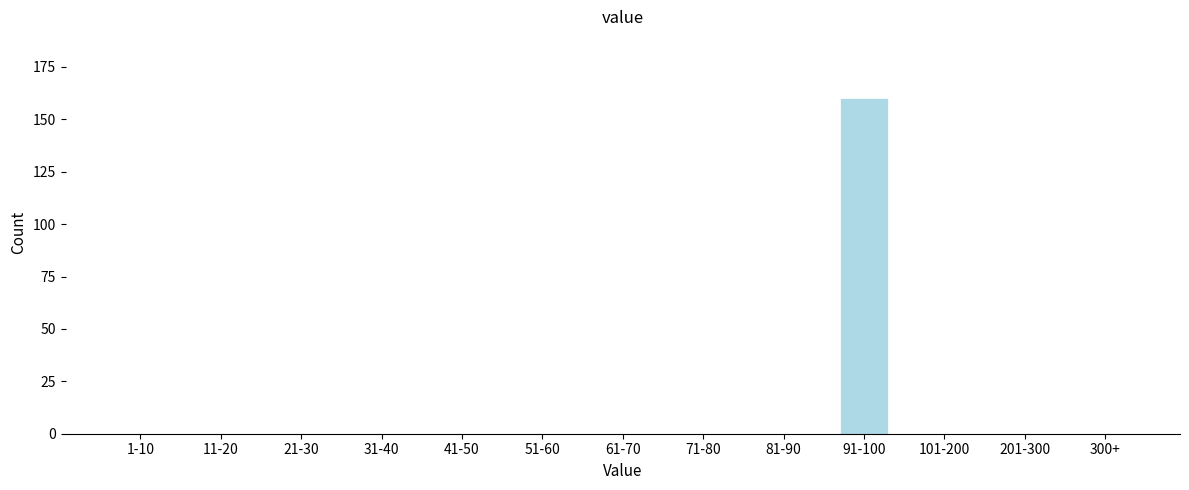

Reading left to right, what are all the values shown in this chart?

1-10=0	11-20=0	21-30=0	31-40=0	41-50=0	51-60=0	61-70=0	71-80=0	81-90=0	91-100=160	101-200=0	201-300=0	300+=0